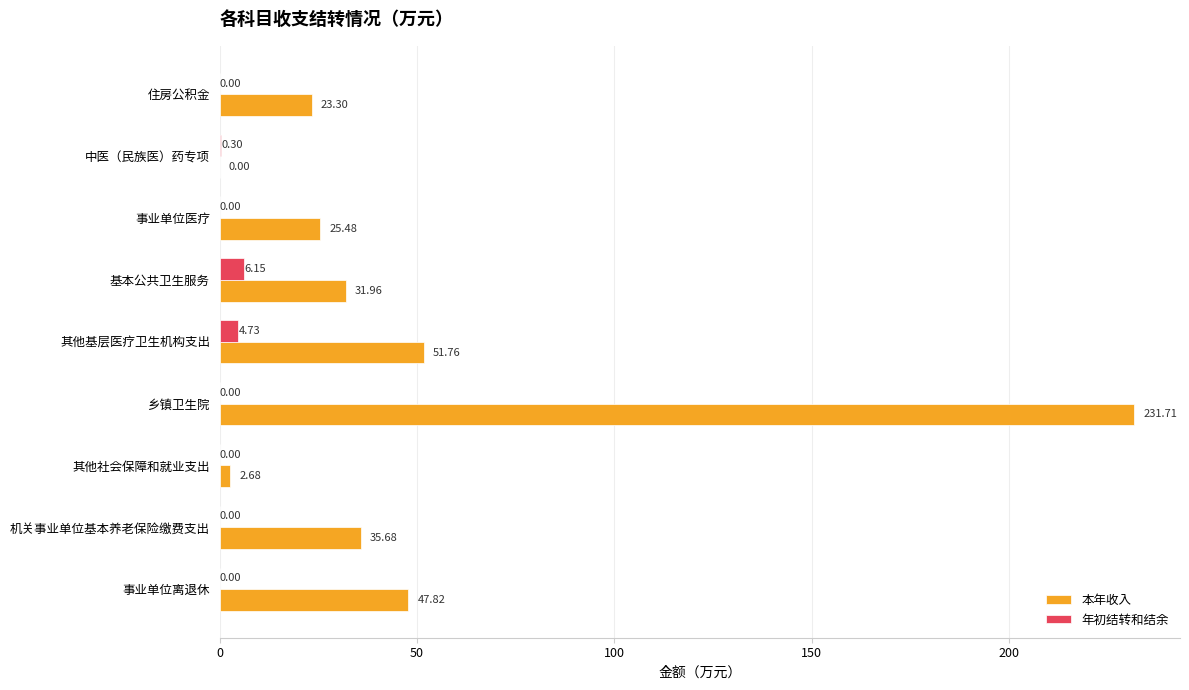

What is the highest value of the 本年收入 series?

231.7